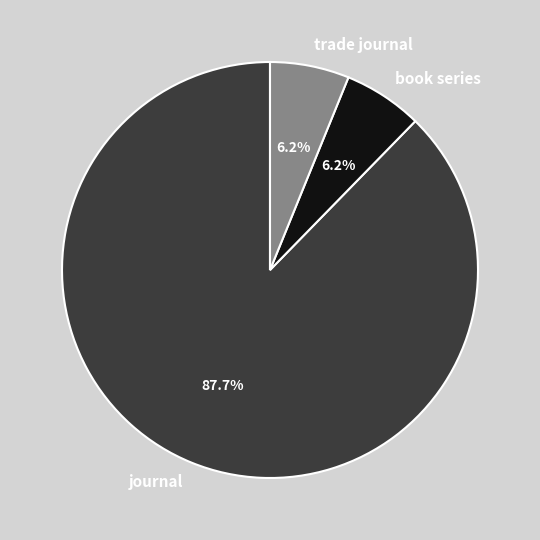

What percentage is NOT represented by trade journal?

93.8%